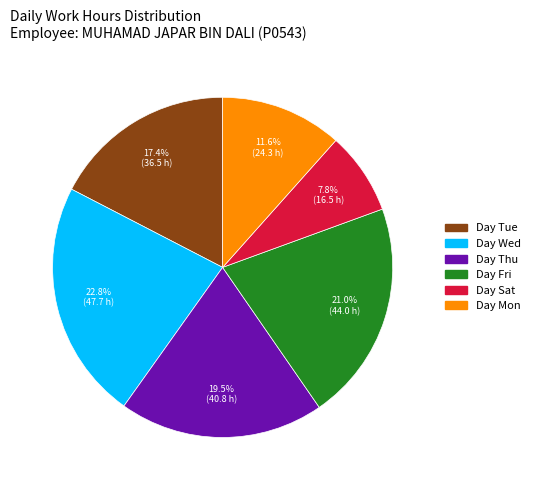

Is there a majority slice in this chart?

No